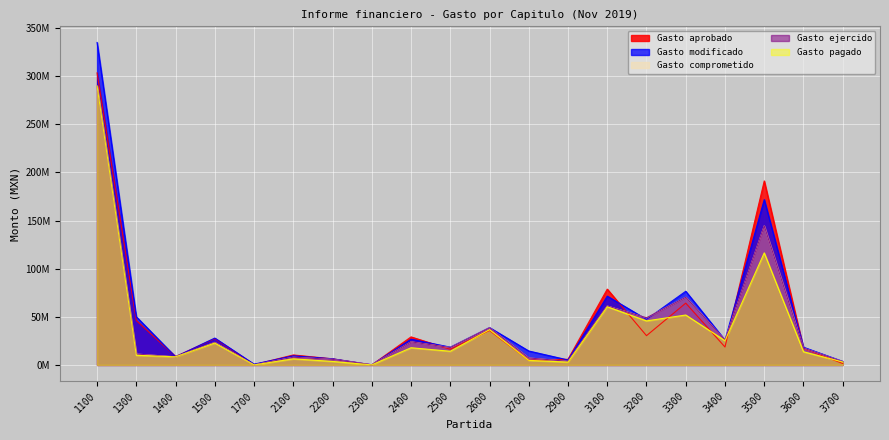

What is the total value across all series at 1100?

1507524891.1